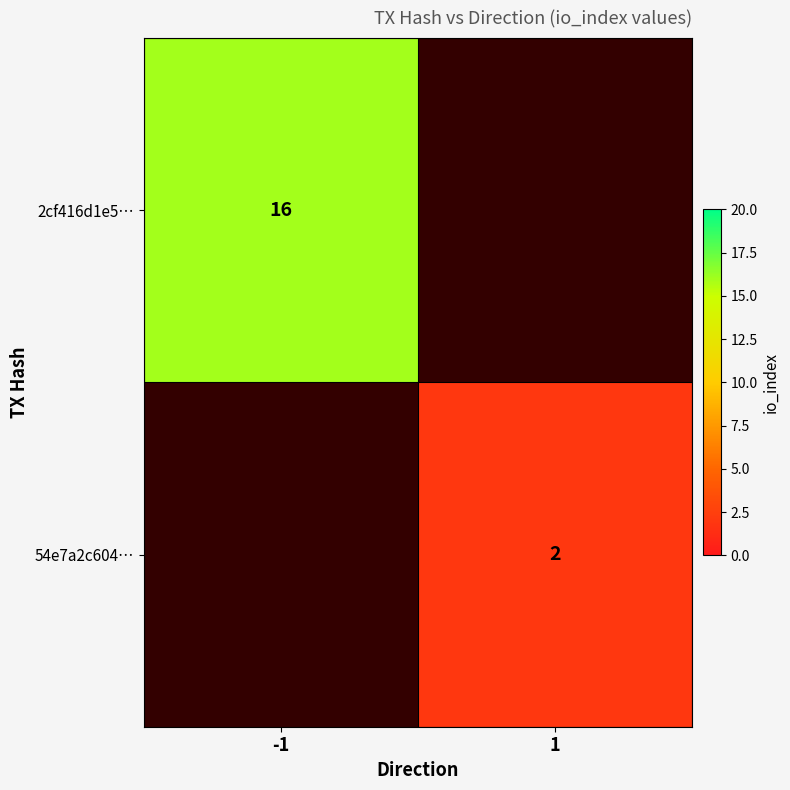

True or false: 54e7a2c604… has a value of 2 at 1.

True